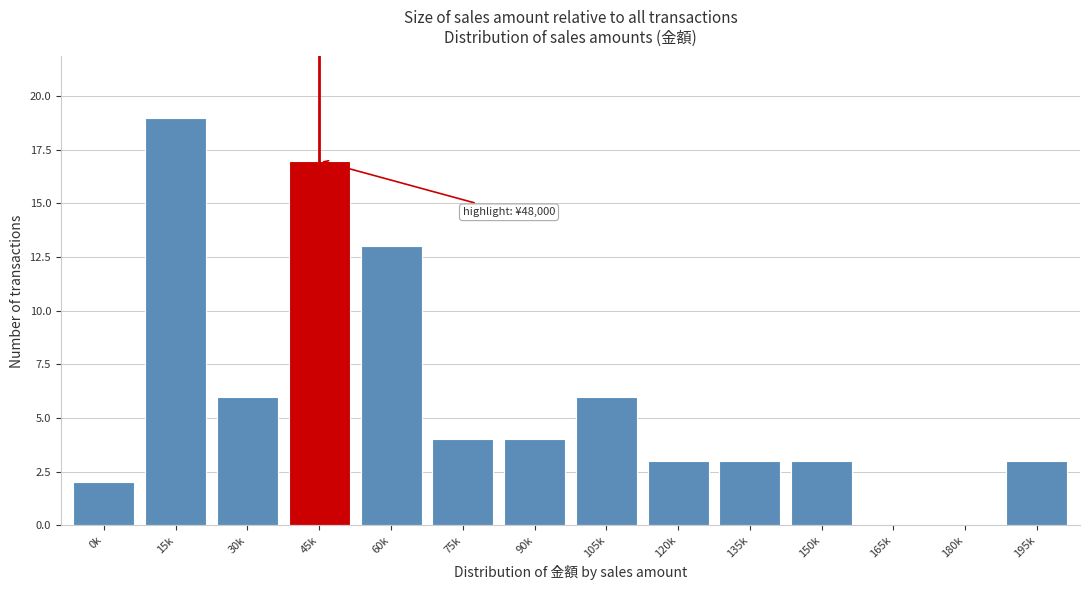

Reading left to right, transcribe all the data shown in this chart.

0k=2	15k=19	30k=6	45k=17	60k=13	75k=4	90k=4	105k=6	120k=3	135k=3	150k=3	165k=0	180k=0	195k=3